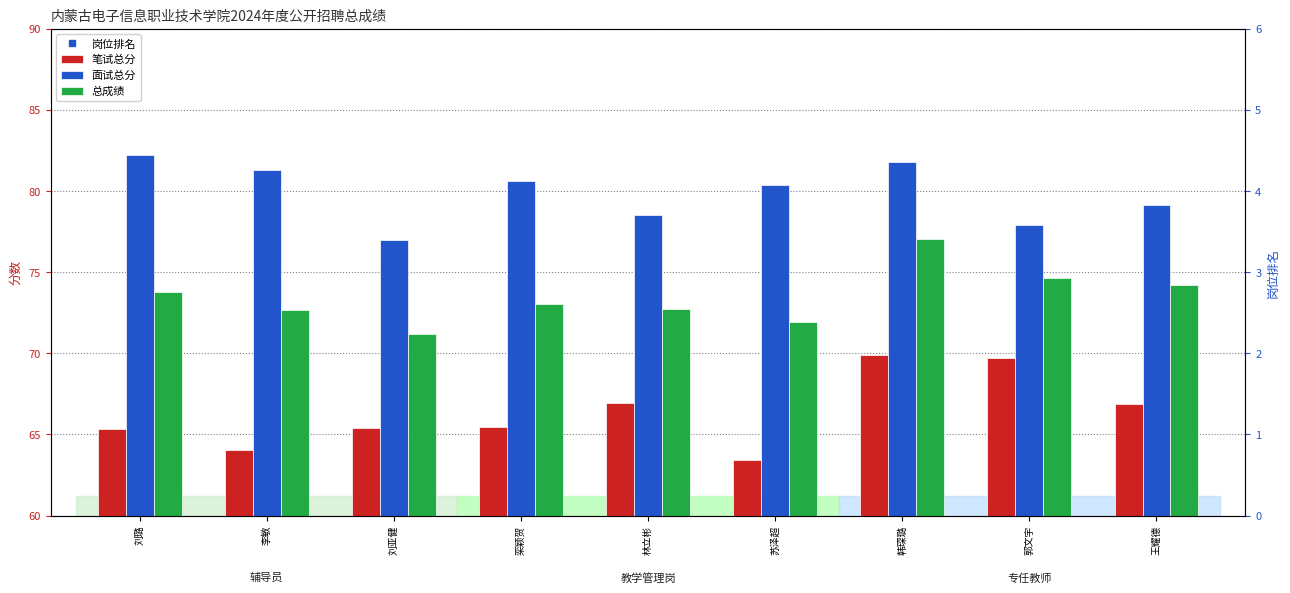

What is the label of the 4th bar from the left?

栾颖贺